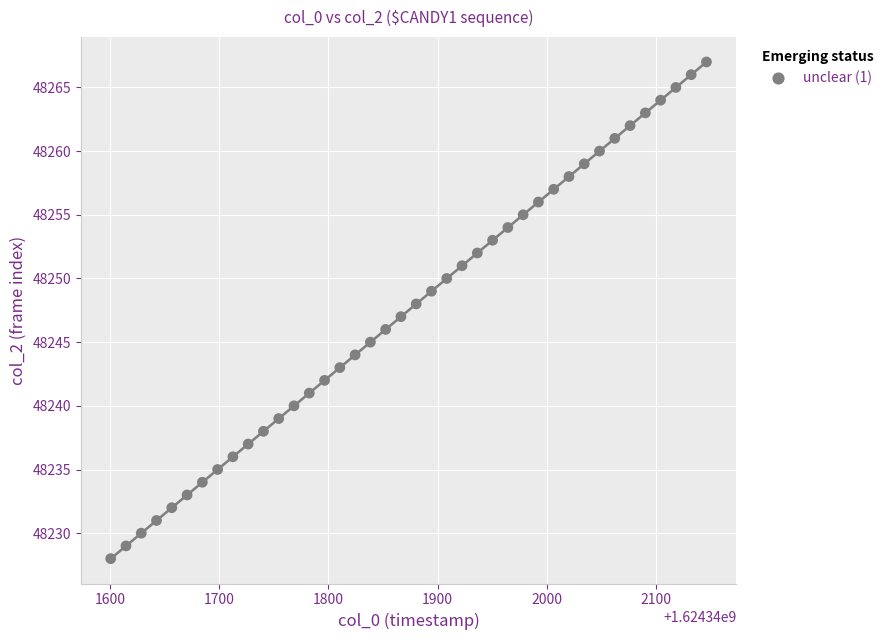

What is the range of Y values (max minus min)?

39